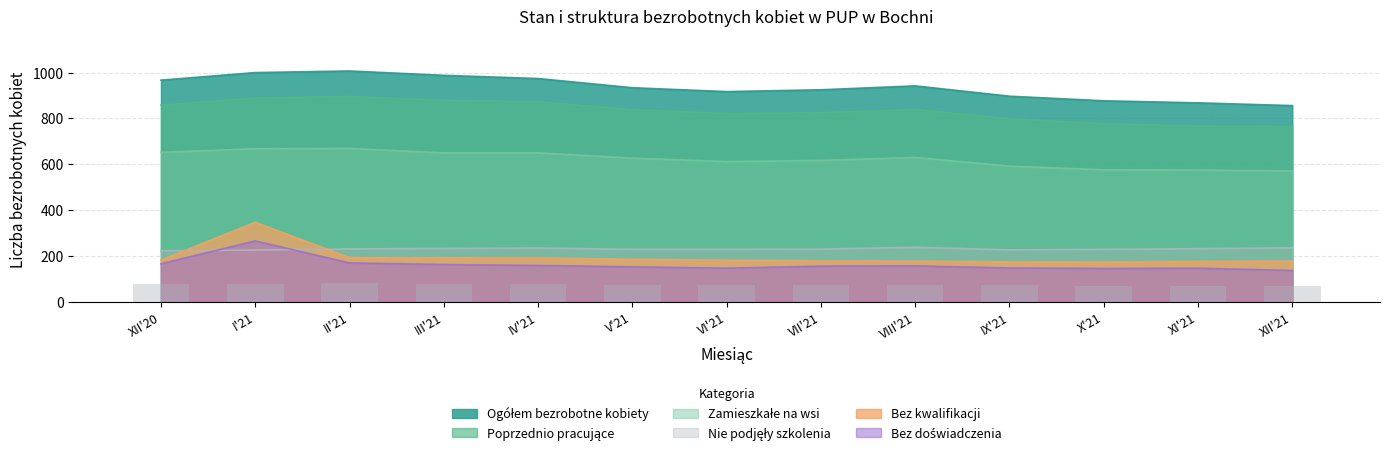

What is the sum of the Ogółem bezrobotne kobiety values at VII'21 and I'21?

1925